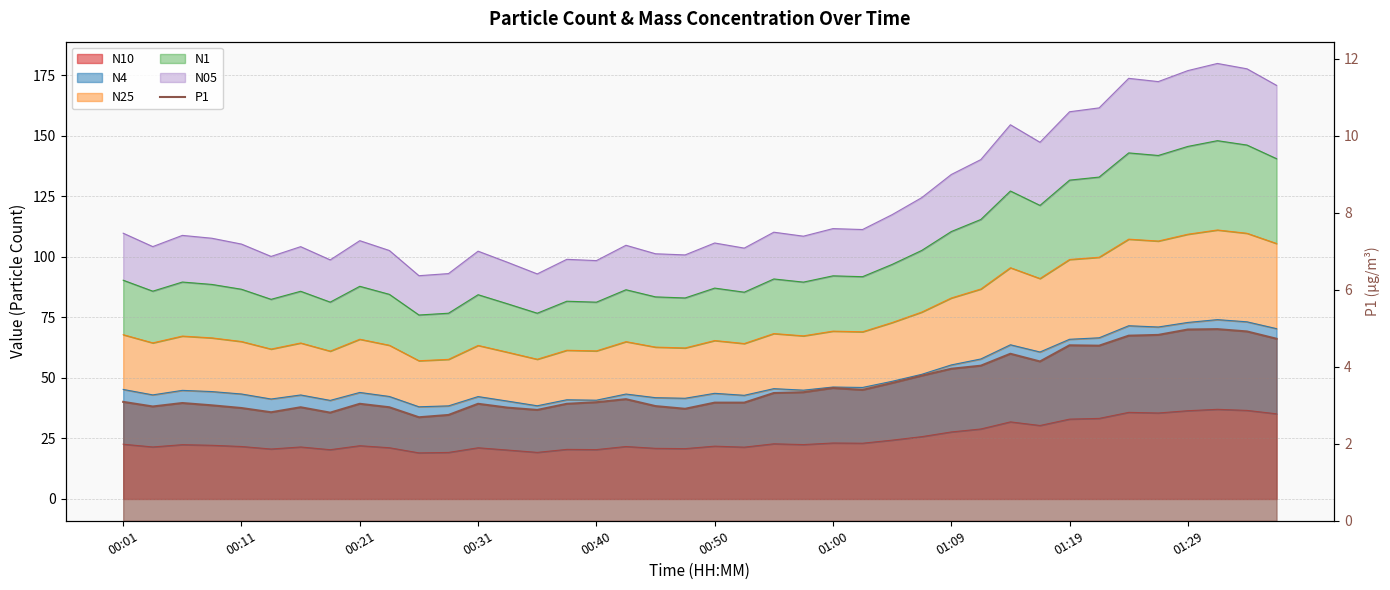

At which label is the value closest to 3?

00:31